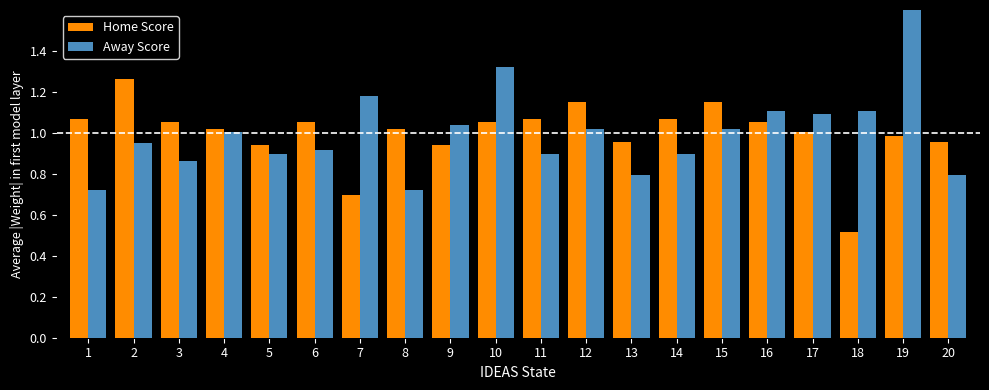

The Away Score series shows 0.7 at 17. True or false?

False